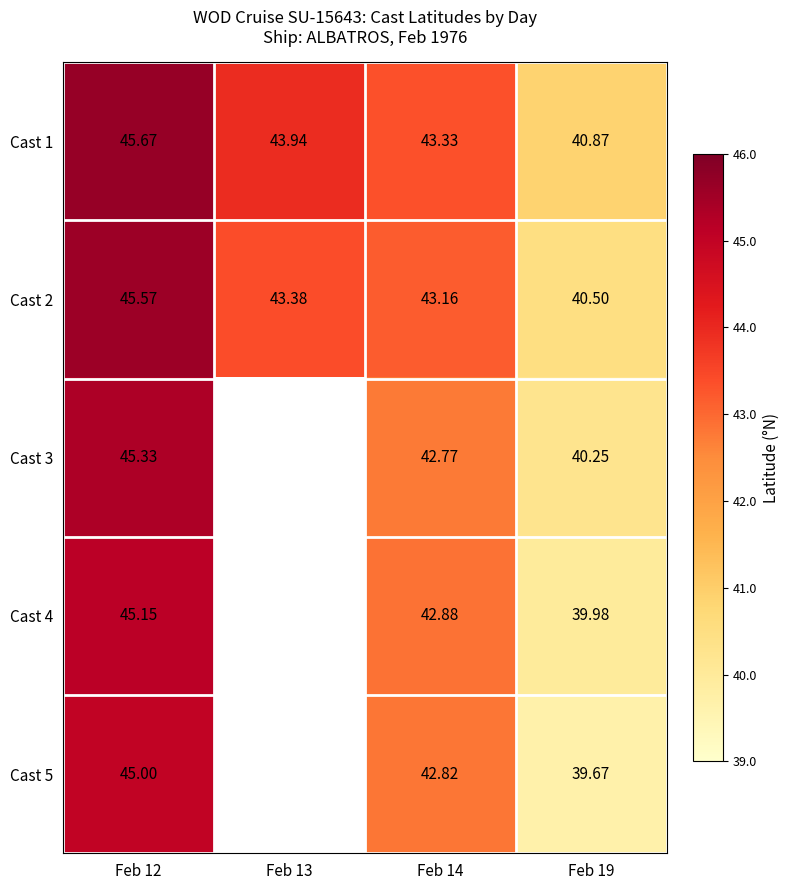

How many values in the Cast 2 series exceed 43?

3